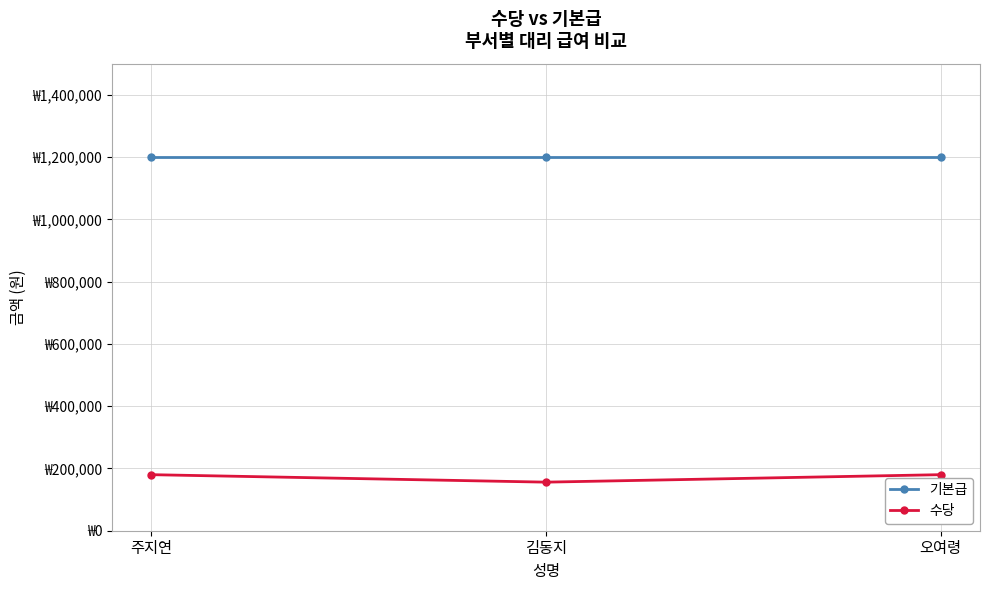

The 수당 series shows 180000 at 주지연. True or false?

True